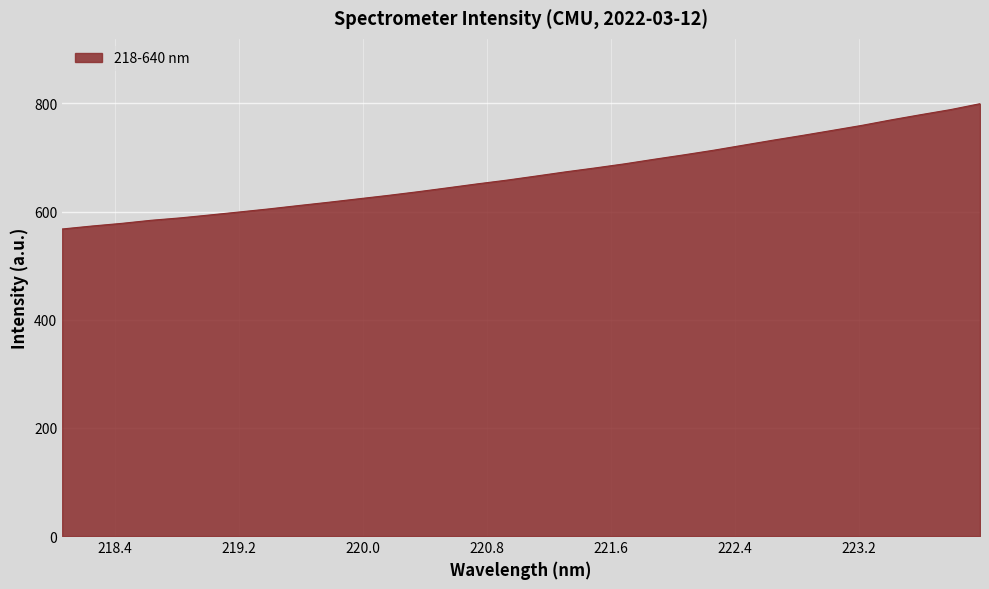

What is the difference between the second highest and second lowest values?

215.2